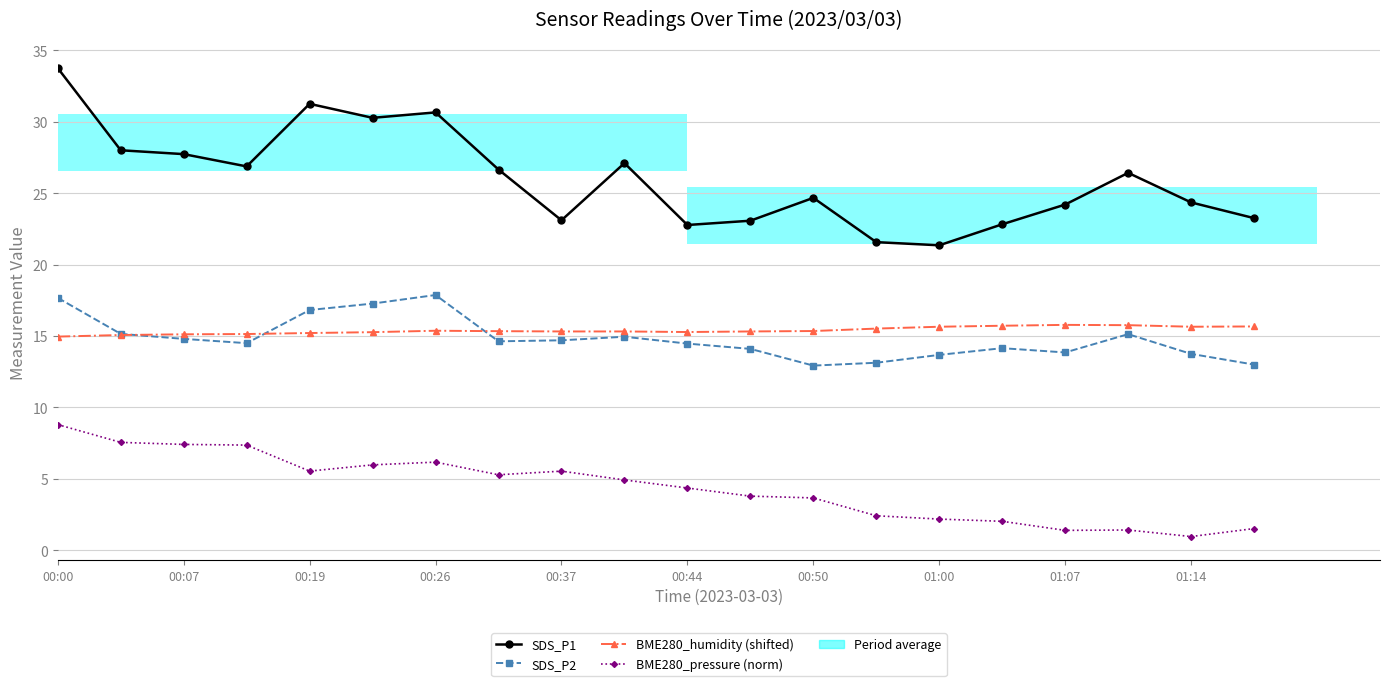

What position from the left is 13?

14